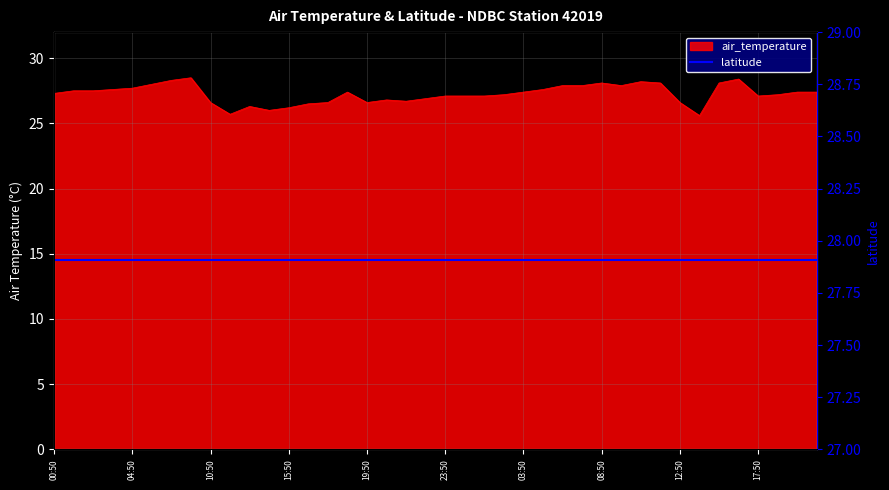

What position from the left is 00:50?

1